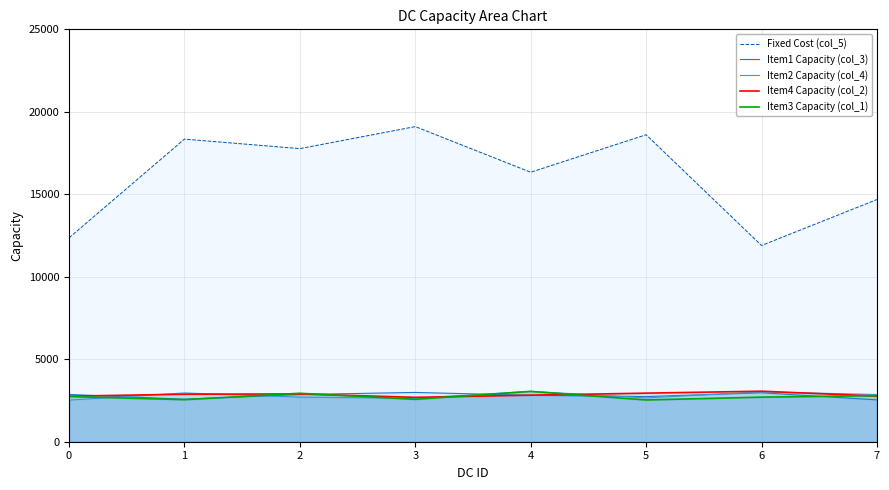

True or false: Item2 Capacity (col_4) has a value of 1261 at 6.

False